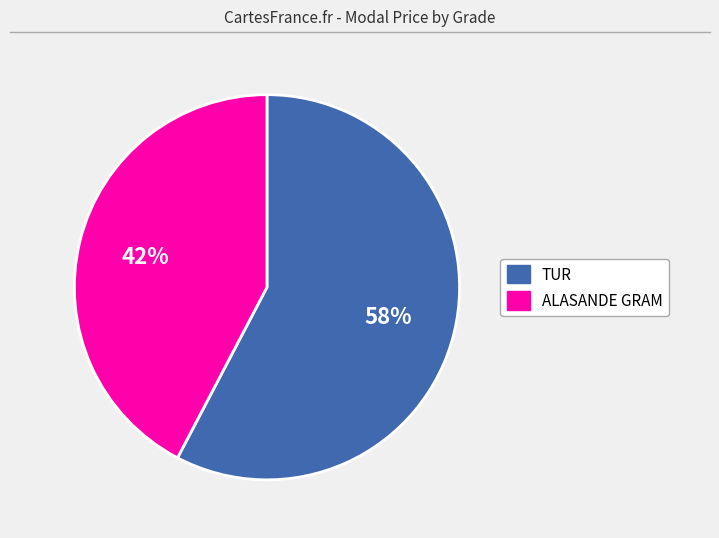

Do ALASANDE GRAM and TUR together represent more than half of the pie?

Yes